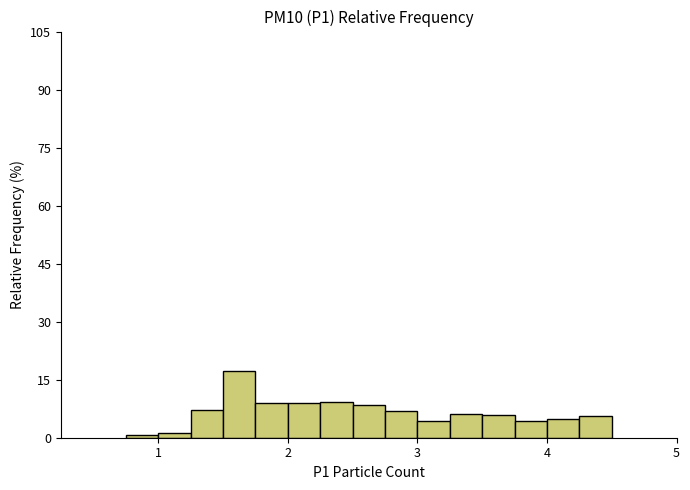

Read against the x-axis, roughly where is the centre of the tallest bar?

1.6